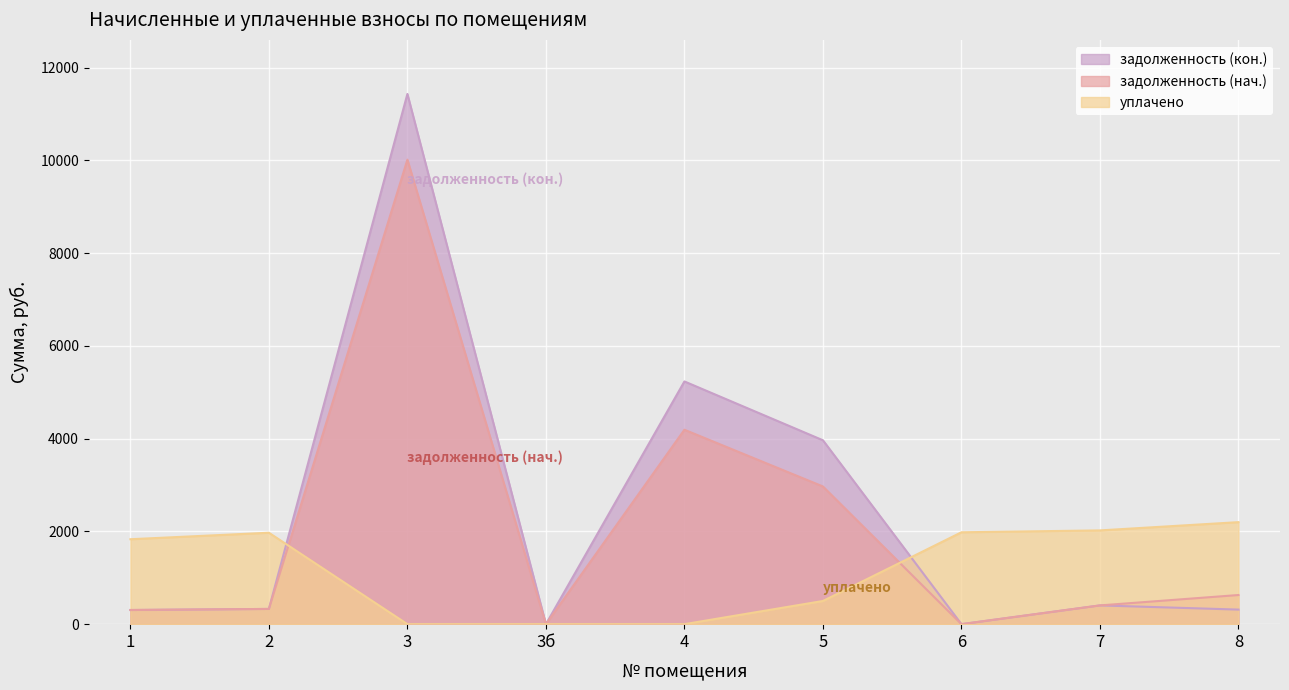

At which category does the chart reach its peak across all series?

3